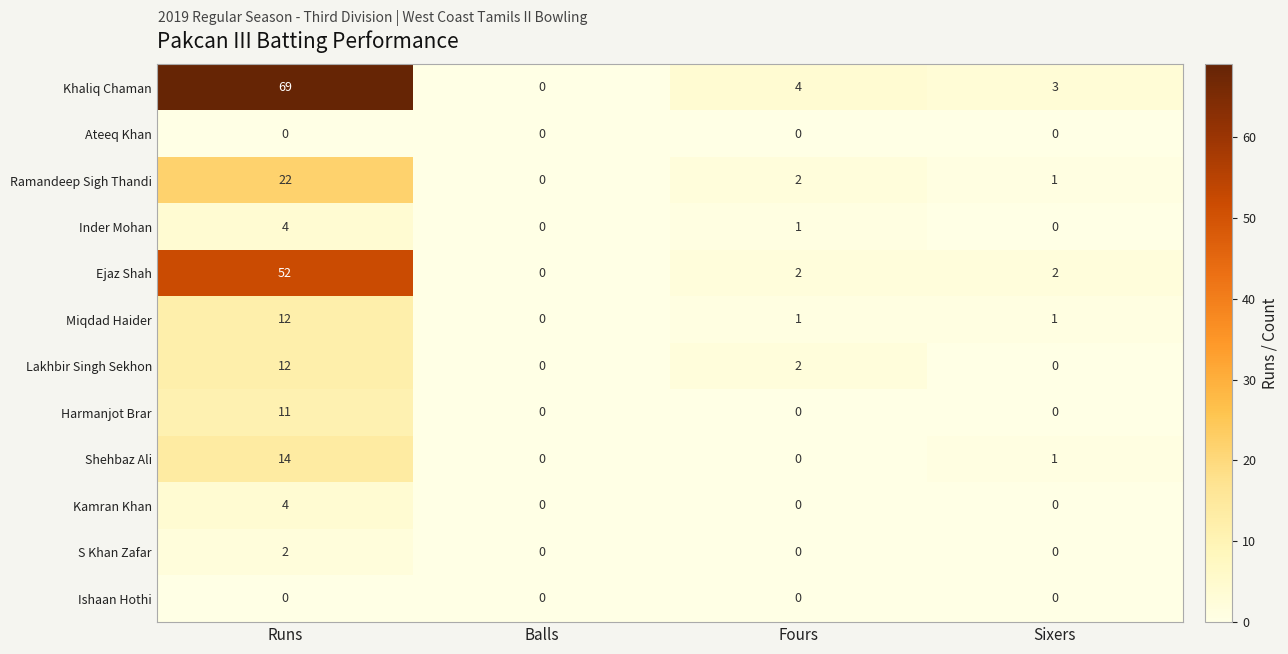

What is the spread (max minus min) of values at Sixers?

3